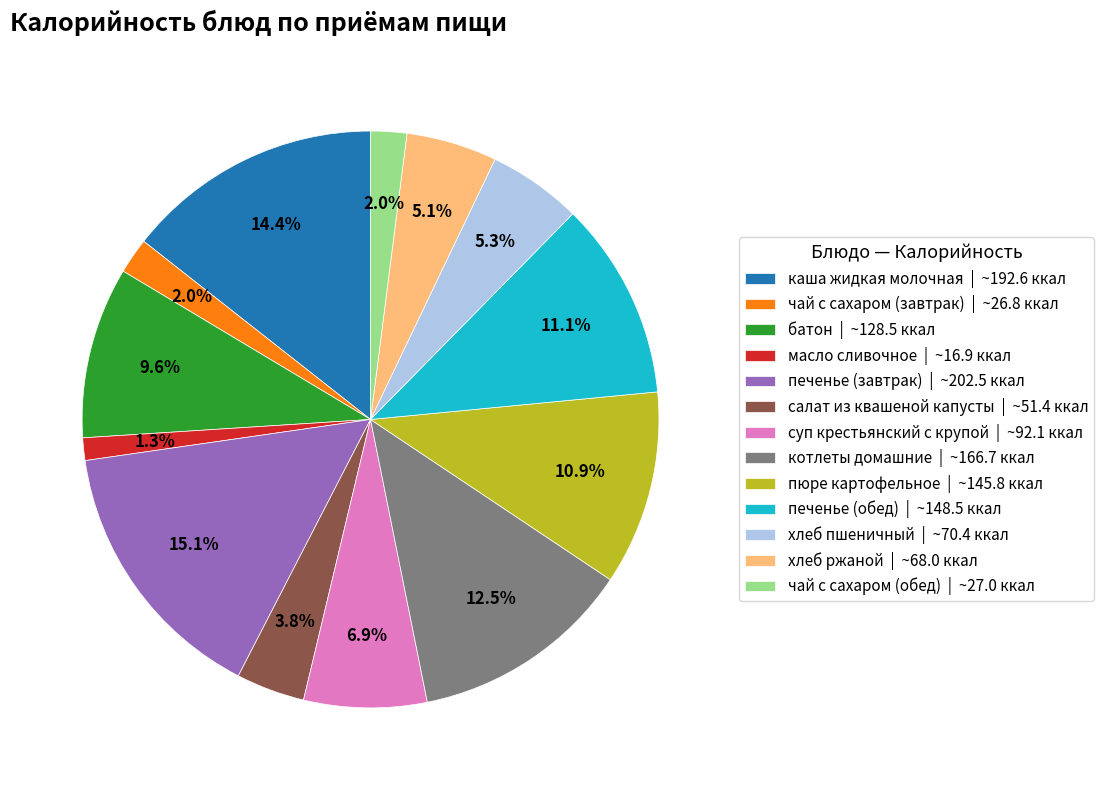

How many segments does this pie chart have?

13